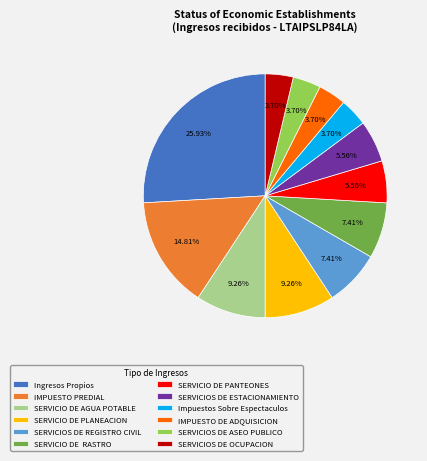

Is the sum of IMPUESTO DE ADQUISICION and SERVICIOS DE ESTACIONAMIENTO greater than half?

No